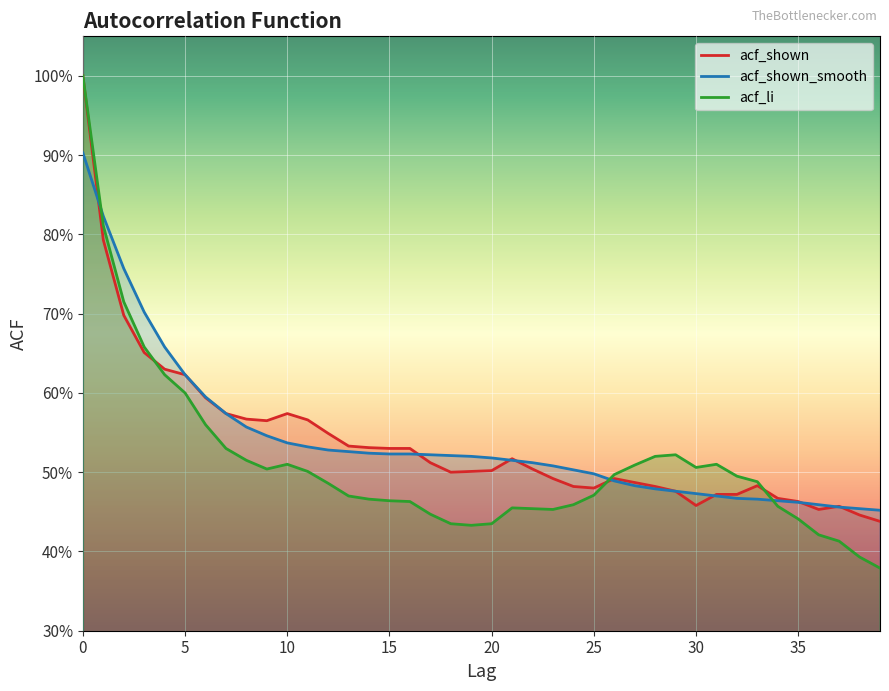

Between 6 and 10, which is larger?

6